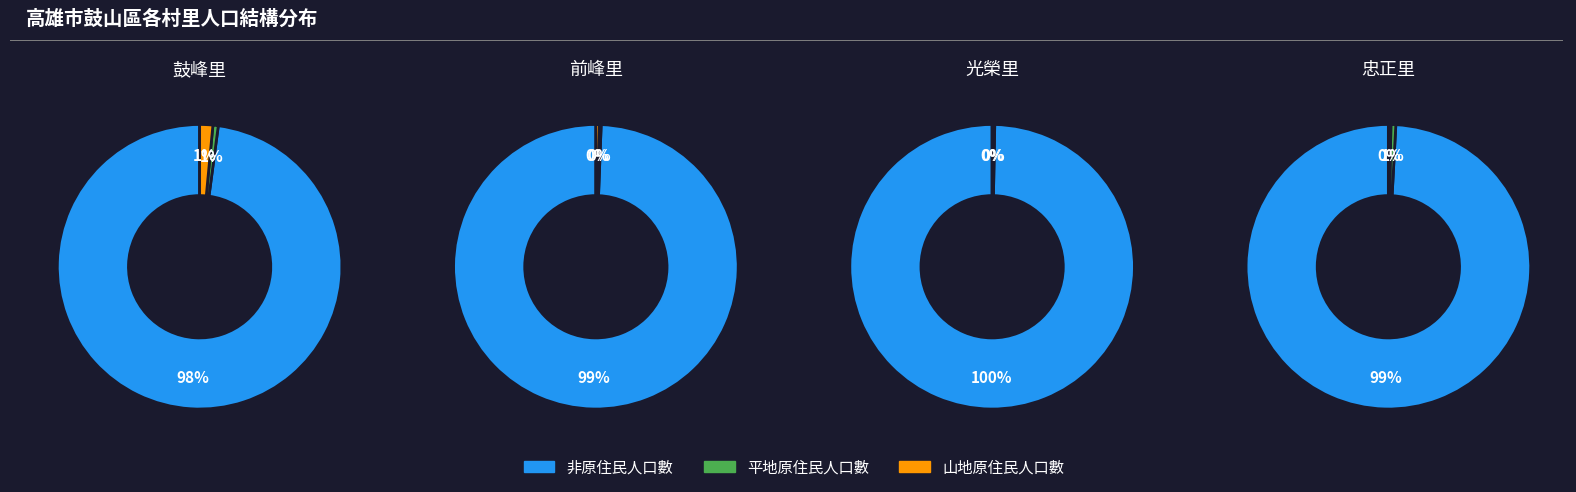

How many slices are in this pie chart?

11